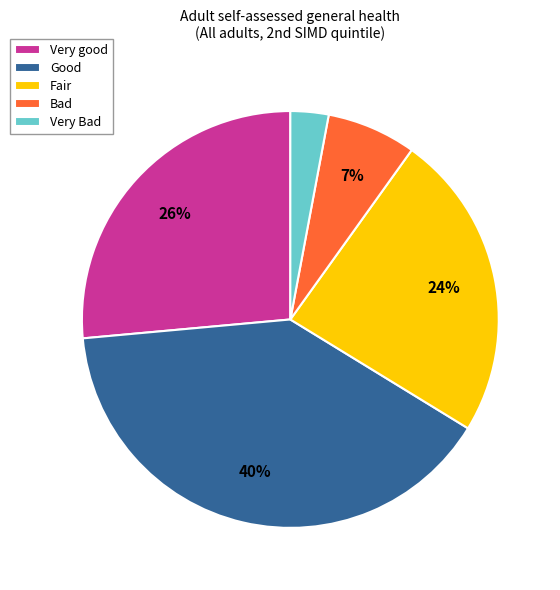

Which has a higher value, Good or Fair?

Good